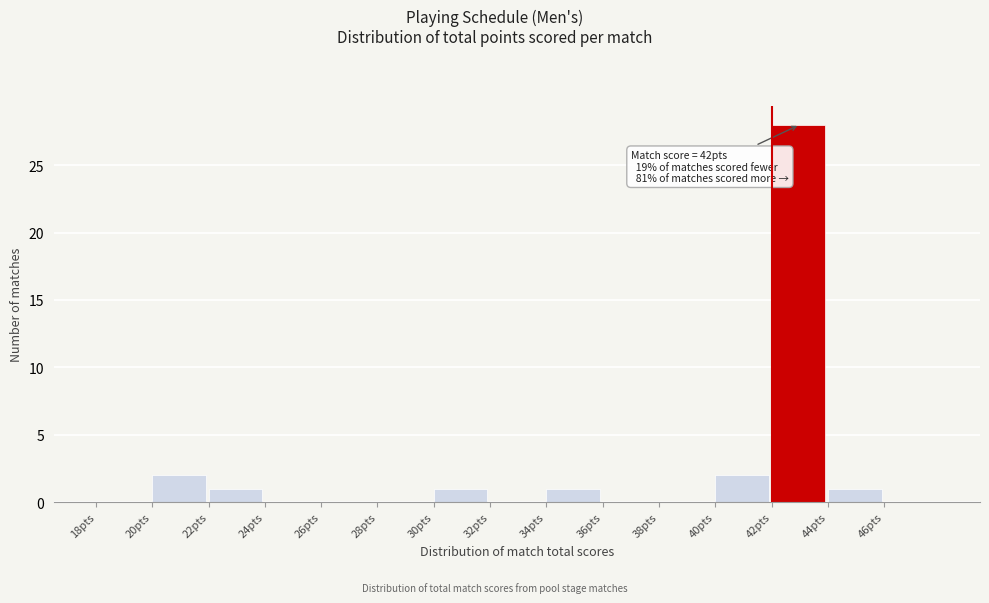

Over which range of the x-axis is the bar tallest?

42 to 44